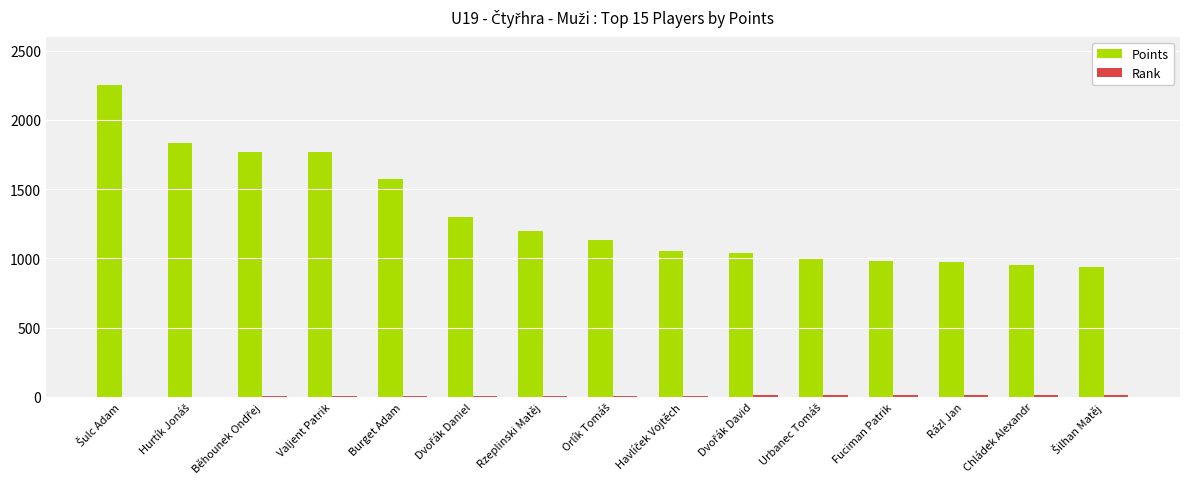

Which series changed the most between Burget Adam and Rázl Jan?

Points